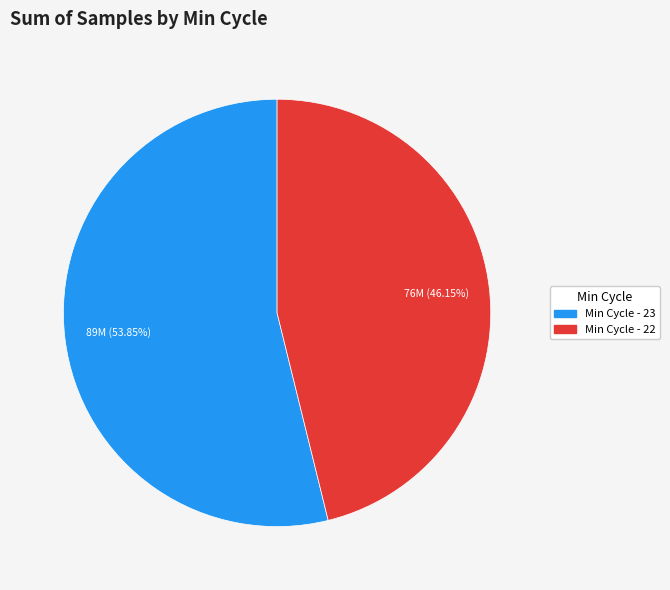

Is there any slice that represents more than half of the pie?

Yes